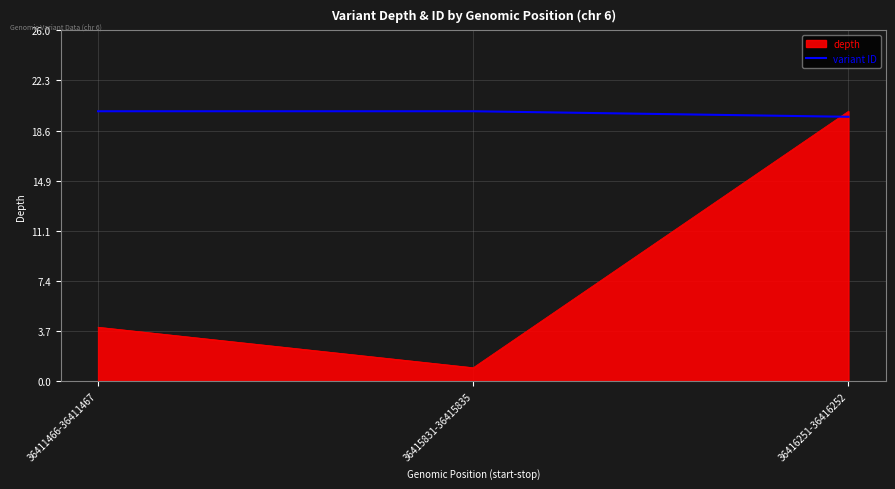

Rank the series by their average value, from lowest to highest.

depth, variant ID